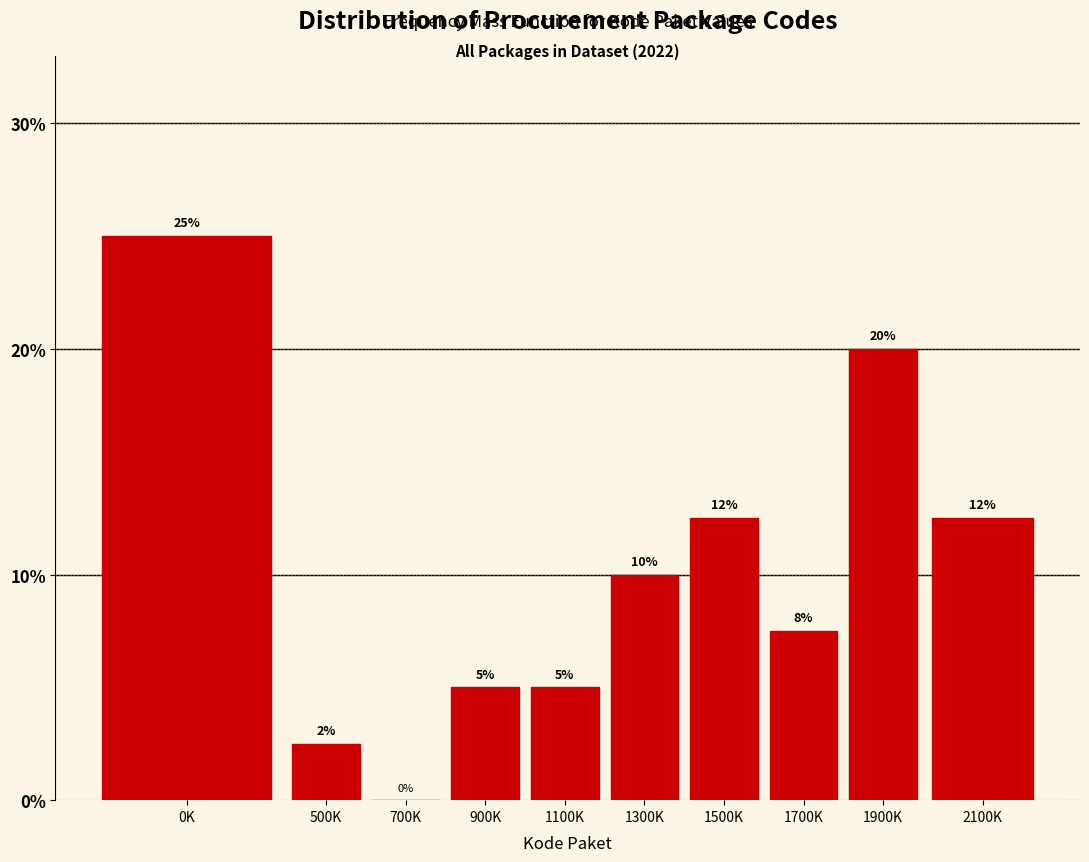

What is the sum of the values at 700K and 900K?

5.0